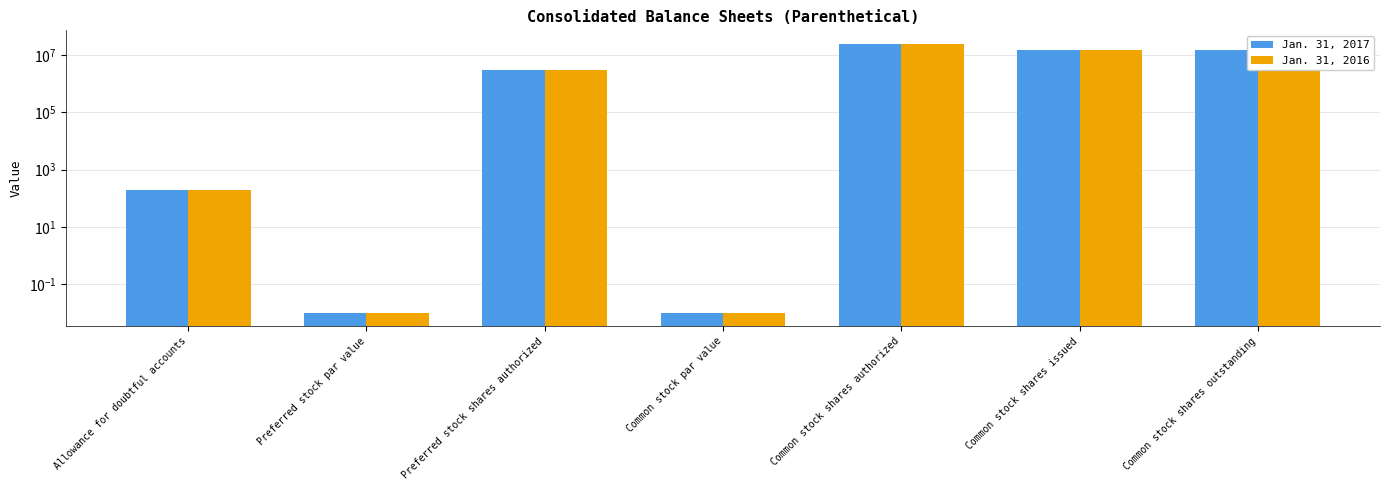

Which has a higher value, Common stock shares authorized or Common stock shares issued?

Common stock shares authorized